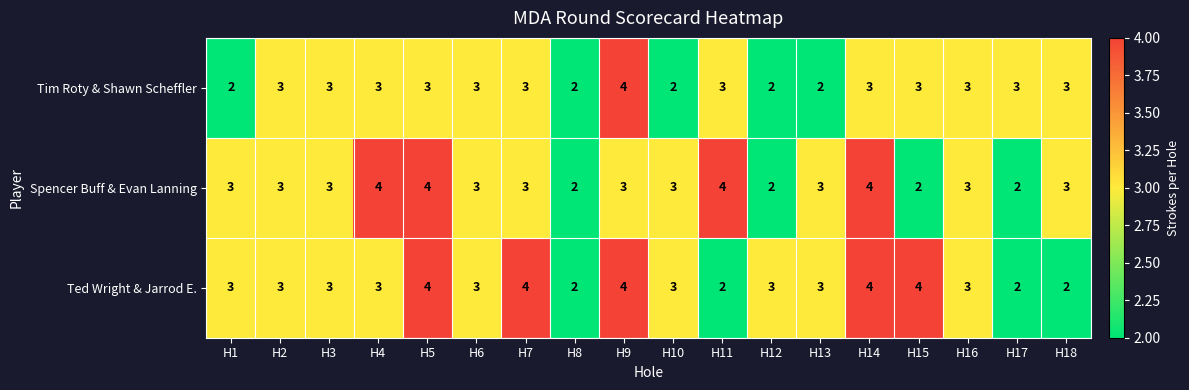

Count the Ted Wright & Jarrod E. values in the range 3 to 4.

14